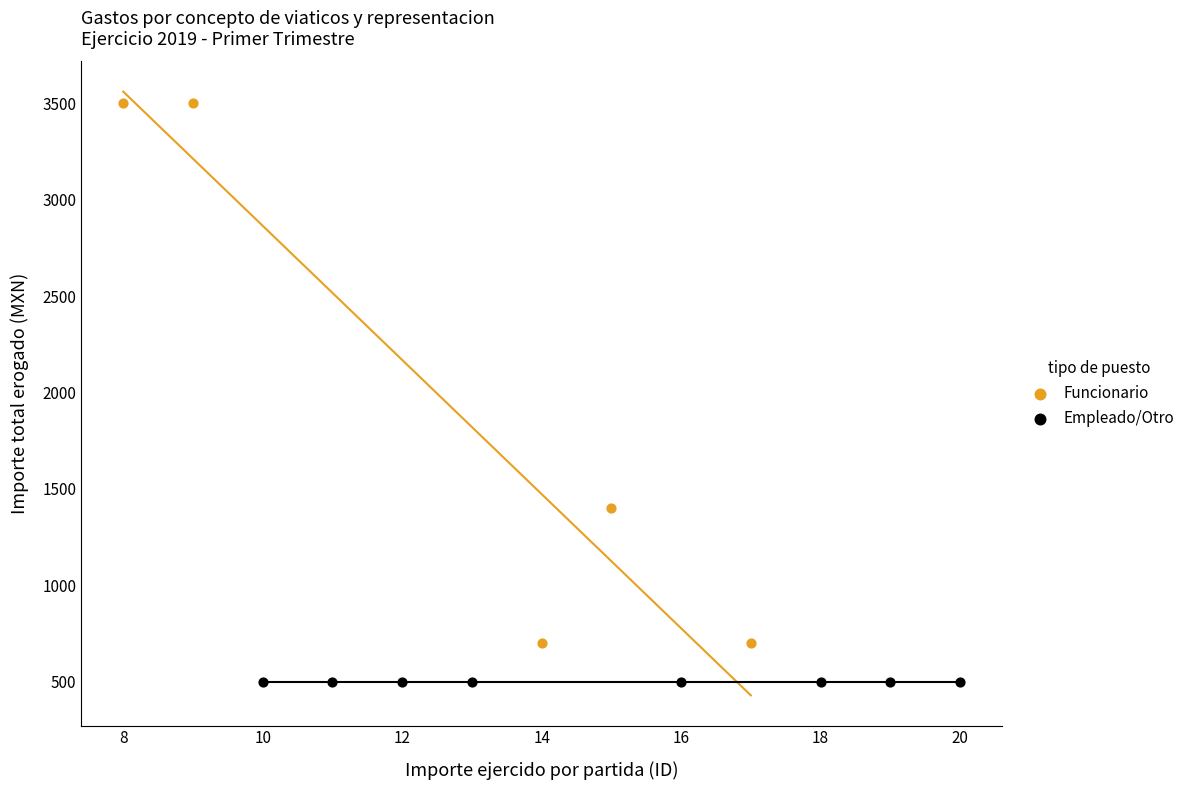

Which series contains the lowest Y value?

Empleado/Otro